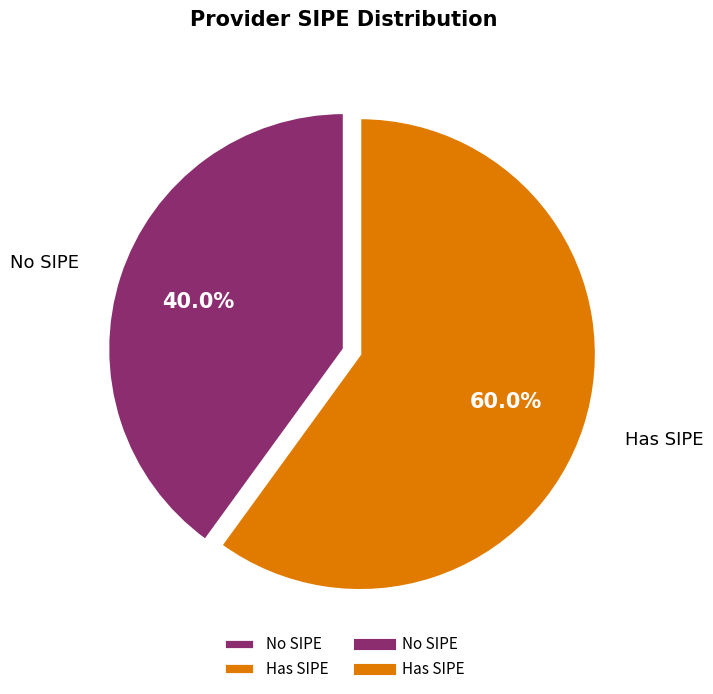

What percentage is NOT represented by Has SIPE?

40.0%